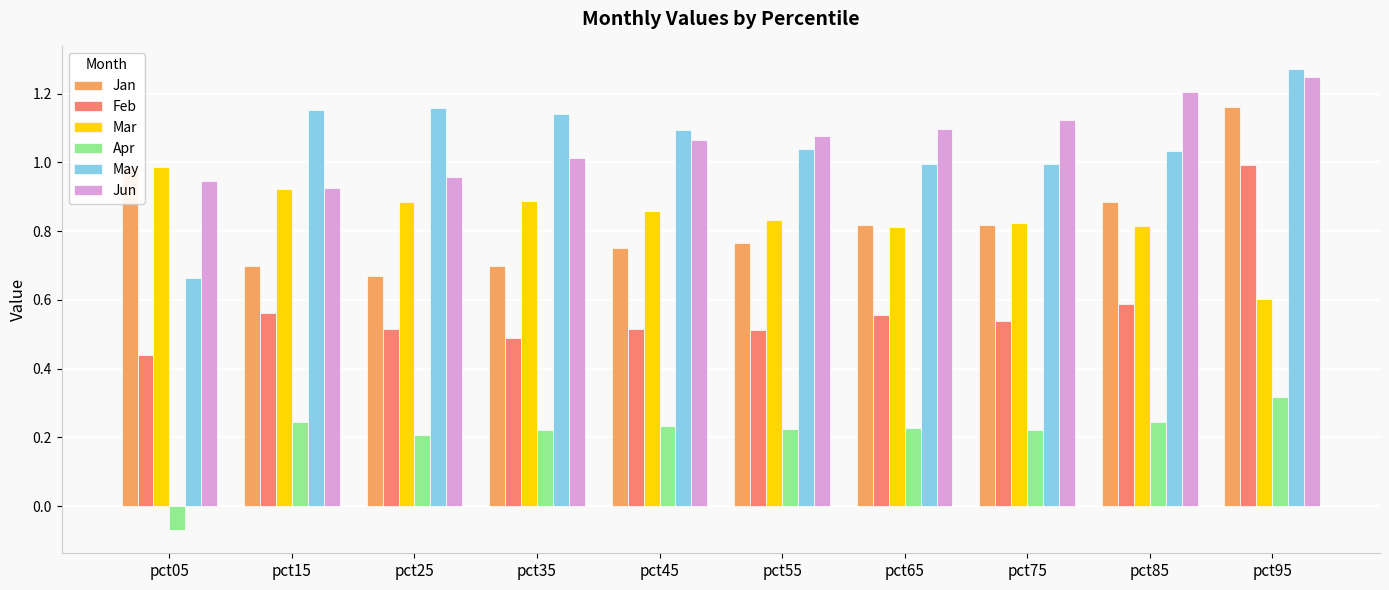

Which series has the widest spread of values?

May